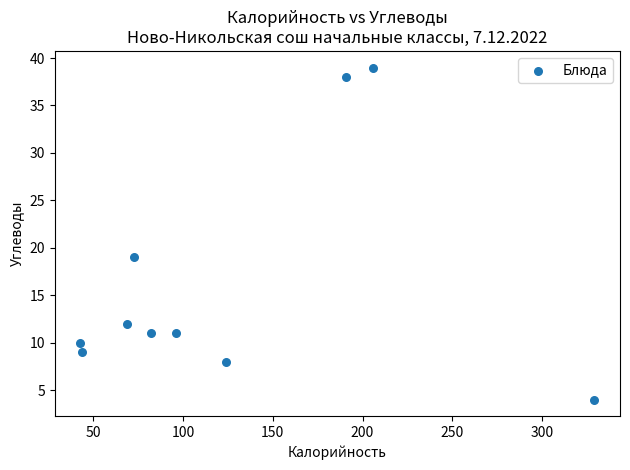

What is the range of Y values (max minus min)?

35